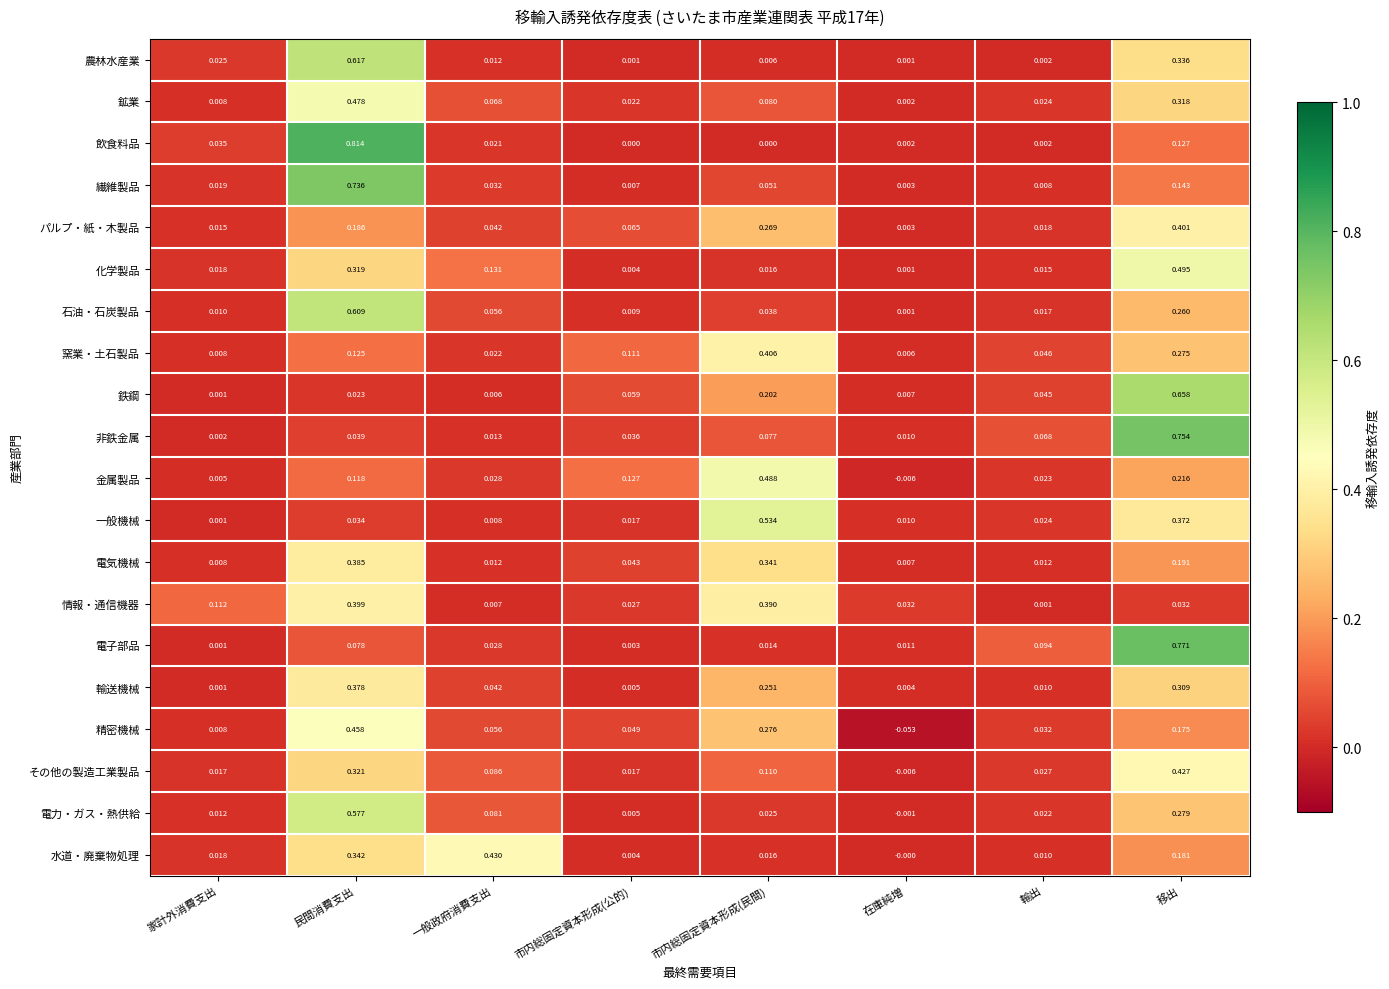

Rank the series by their maximum value, from highest to lowest.

飲食料品, 電子部品, 非鉄金属, 繊維製品, 鉄鋼, 農林水産業, 石油・石炭製品, 電力・ガス・熱供給, 一般機械, 化学製品, 金属製品, 鉱業, 精密機械, 水道・廃棄物処理, その他の製造工業製品, 窯業・土石製品, パルプ・紙・木製品, 情報・通信機器, 電気機械, 輸送機械